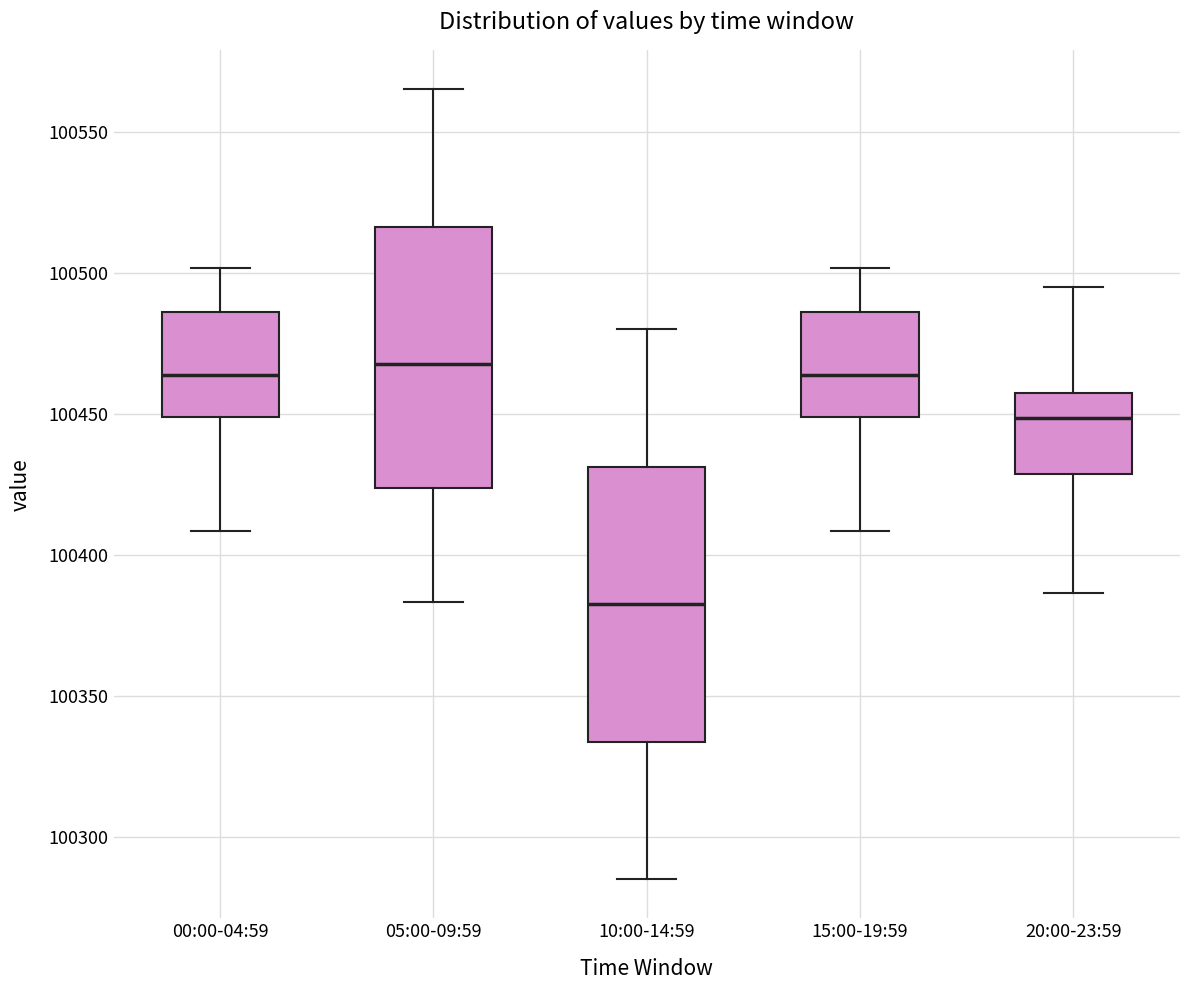

Where does the upper whisker of the box for 00:00-04:59 end on the y-axis? The values are not printed on the chart, so give them approximately, as read against the axis.

100500